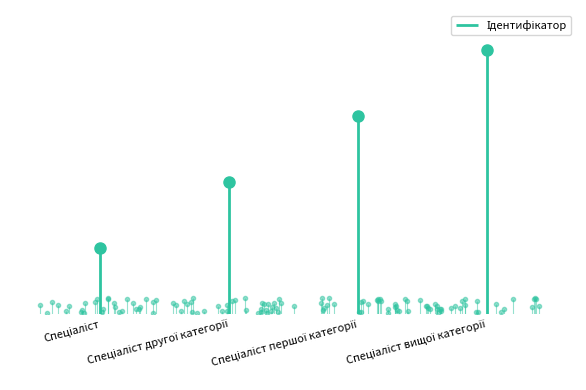

Is it true that the value at Спеціаліст вищої категорії is 4?

True